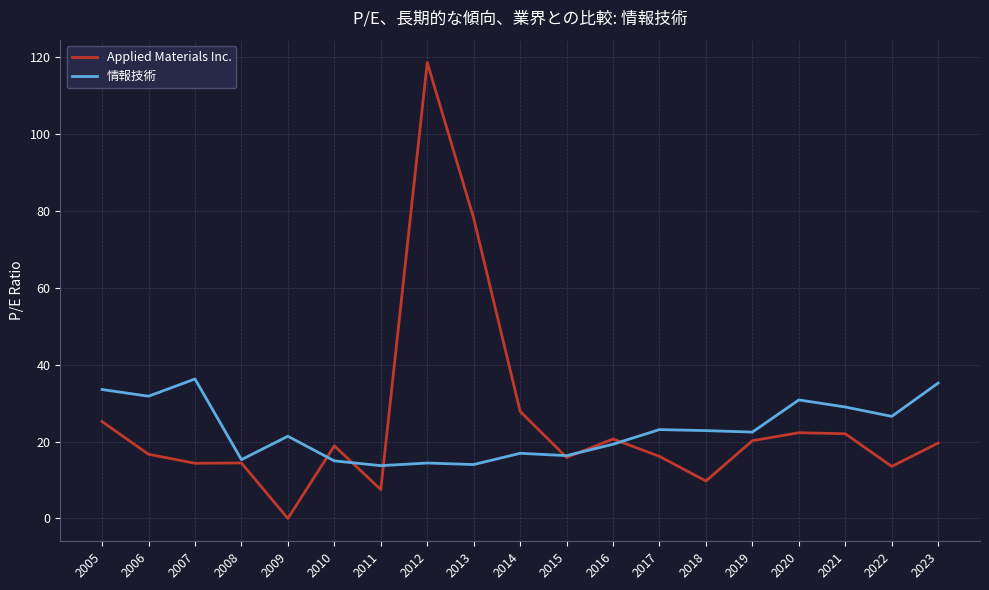

Which category has the highest value across all series?

2012